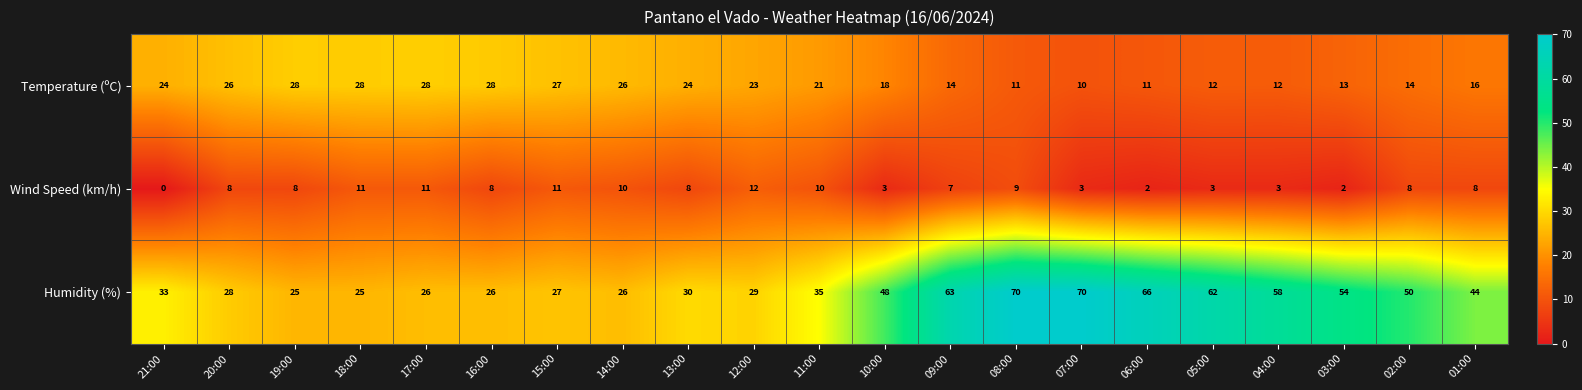

At 02:00, list the series in order from smallest to largest.

Wind Speed (km/h), Temperature (ºC), Humidity (%)